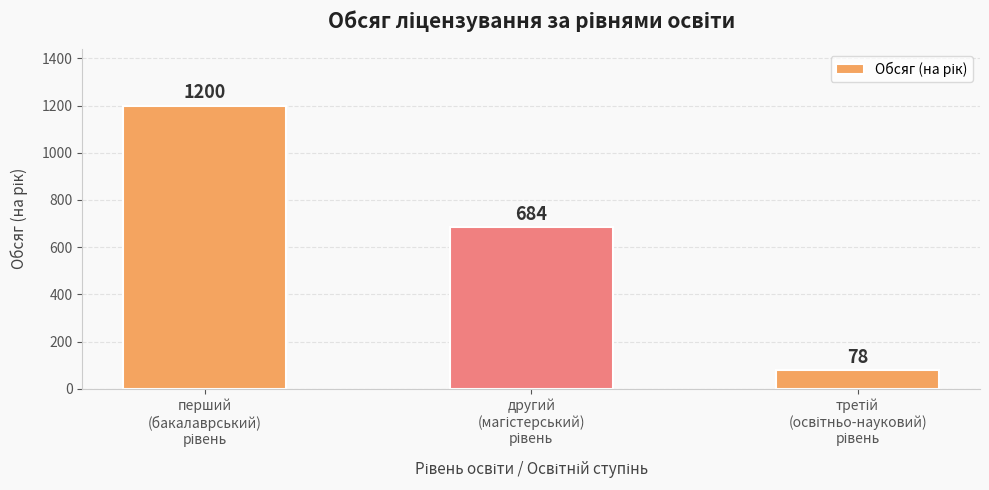

What is the value of the 2nd bar from the left?

684